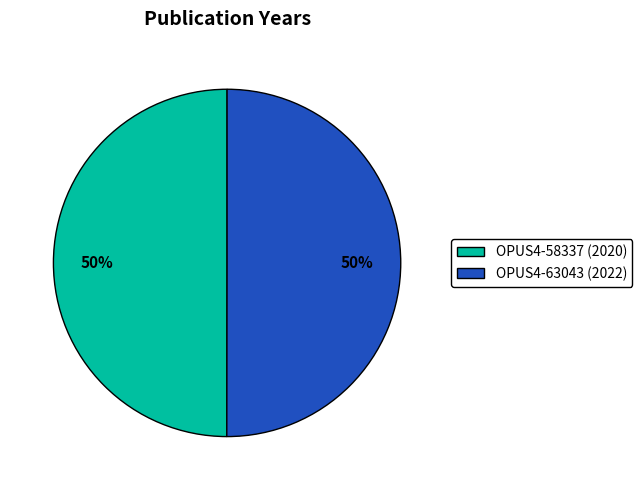

To the nearest percent, what is the combined percentage of OPUS4-63043 and OPUS4-58337?

100%